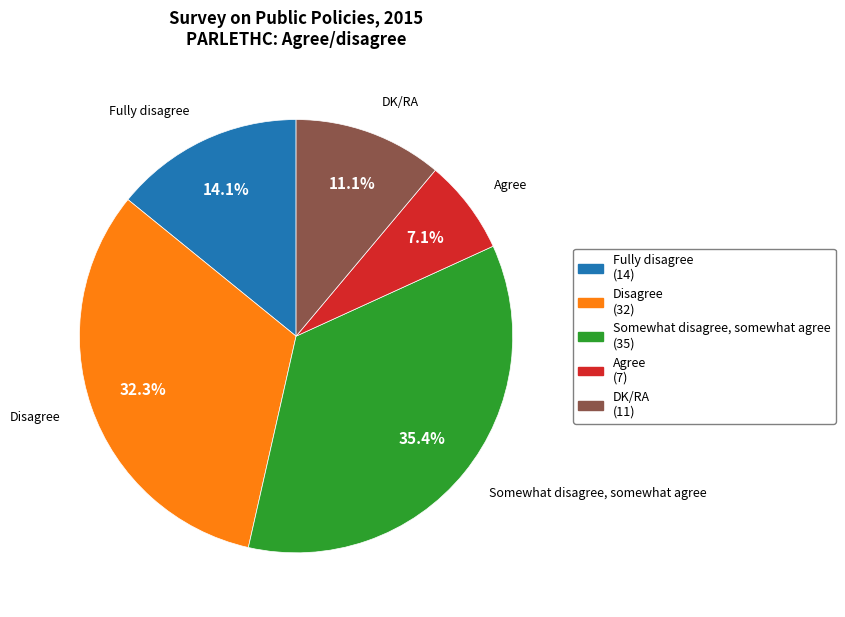

Does any single category account for the majority?

No